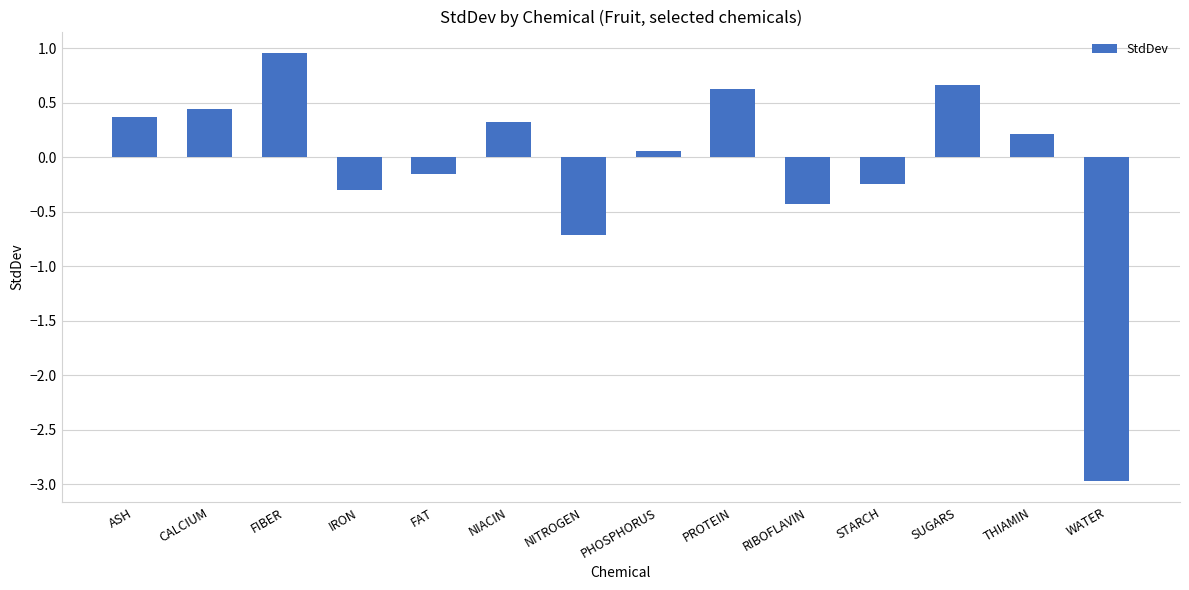

What is the sum of the values at SUGARS and CALCIUM?

1.1